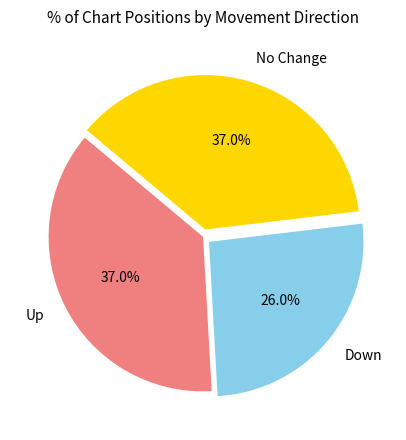

Between Down and No Change, which is larger?

No Change